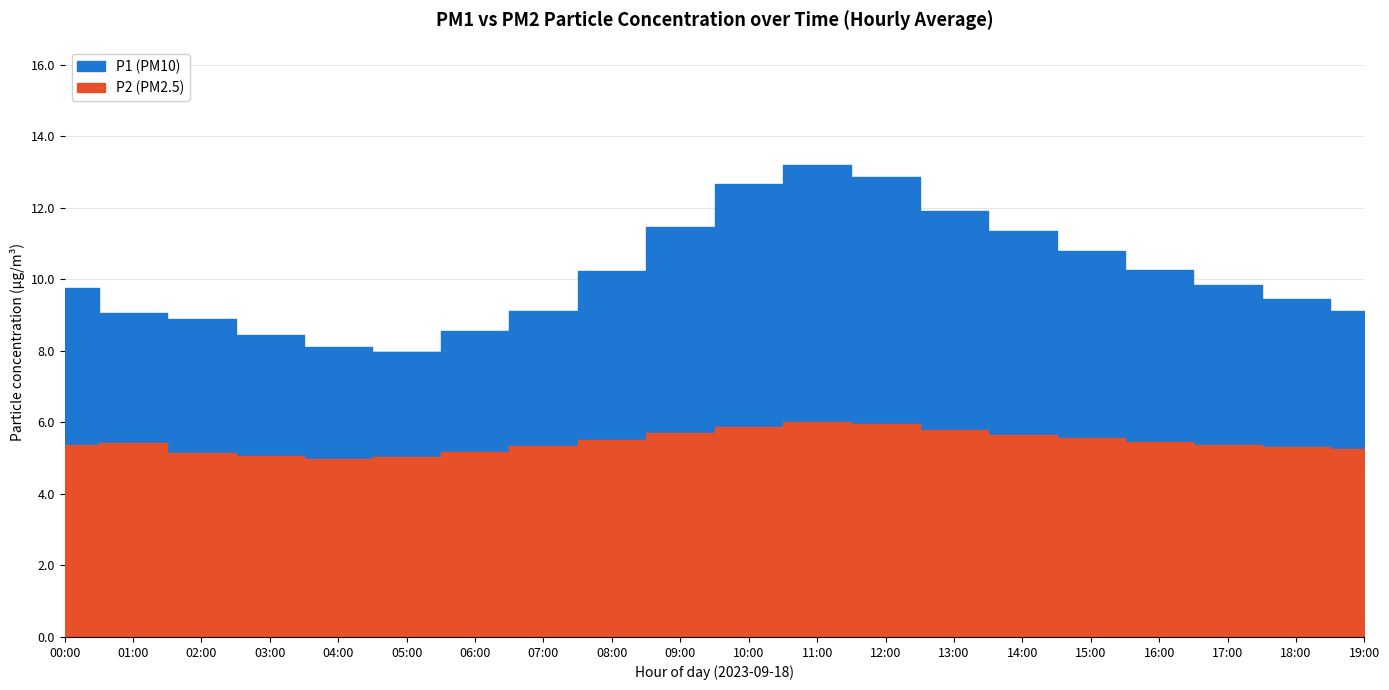

Count the number of categories in the chart.

20